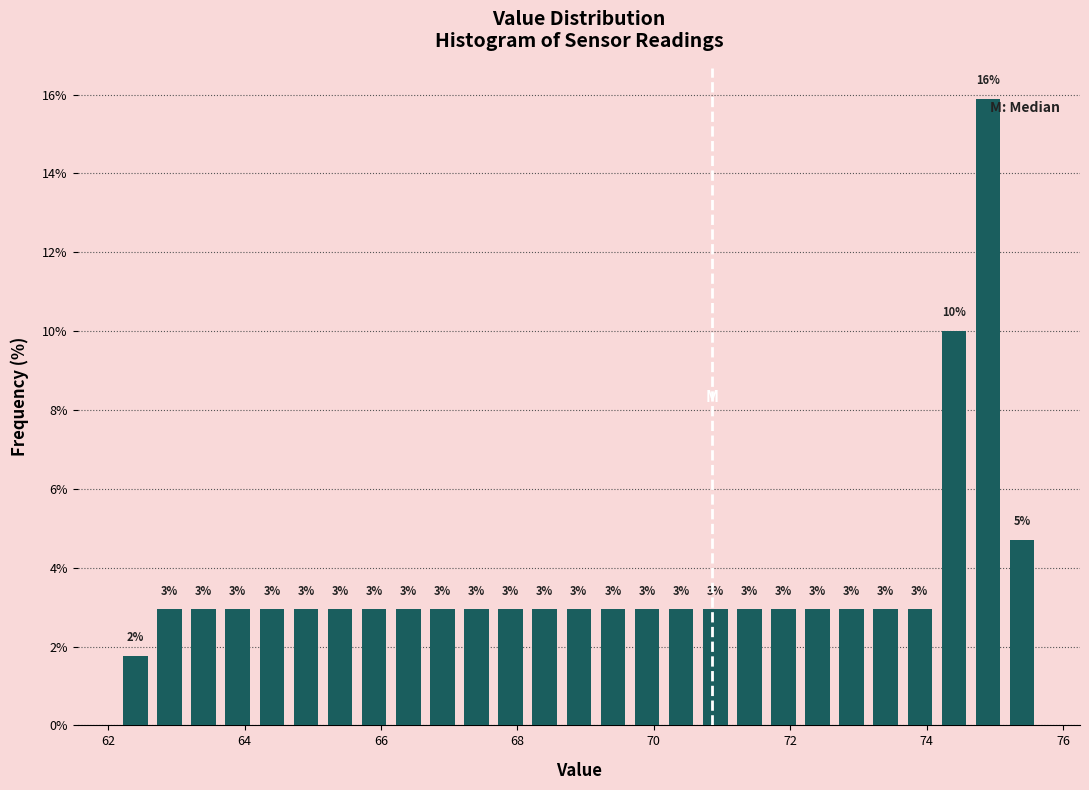

Around what value on the x-axis is the tallest bar? Give the approximate position of its centre, as read against the axis.

75.0